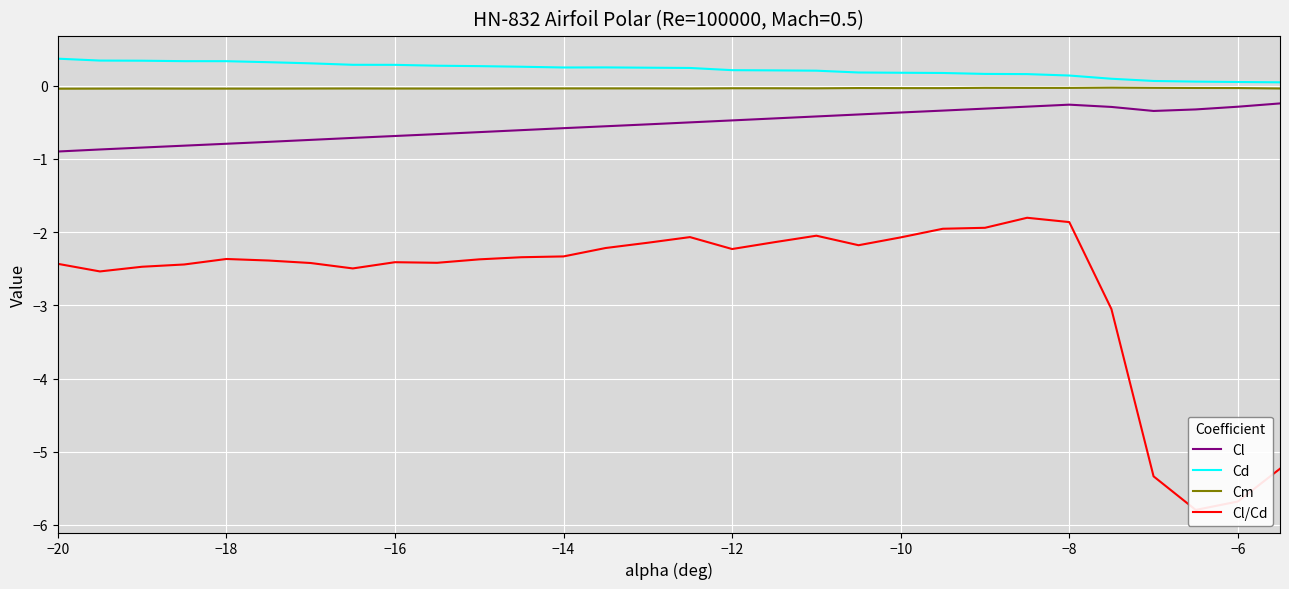

What is the value of the Cl/Cd point at the 19th from the left?

-2.0